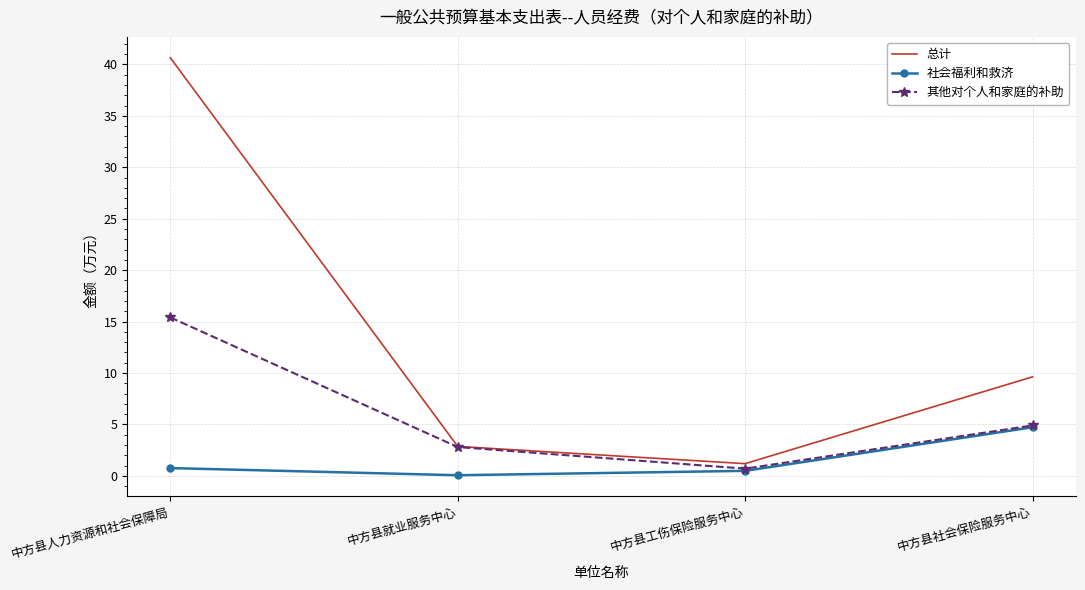

What is the difference between the highest and lowest values at 中方县人力资源和社会保障局?

39.9